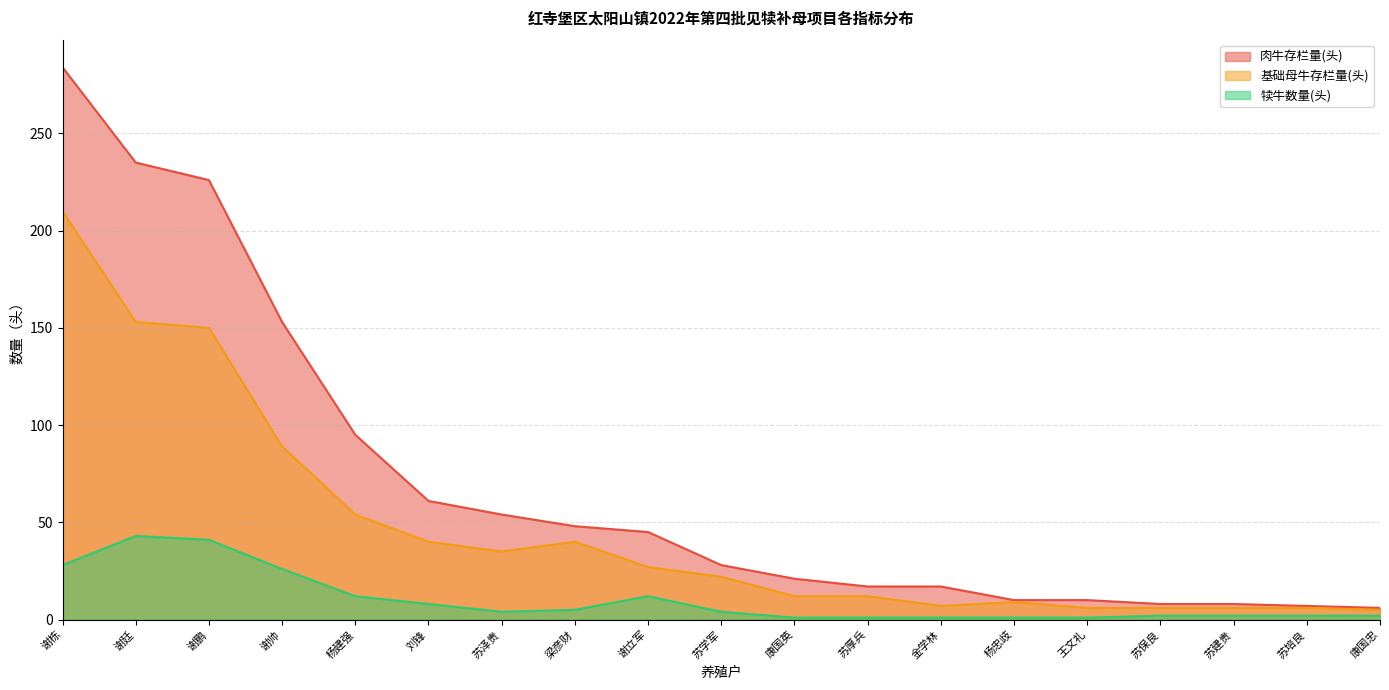

What is the average value of the 肉牛存栏量(头) series?

70